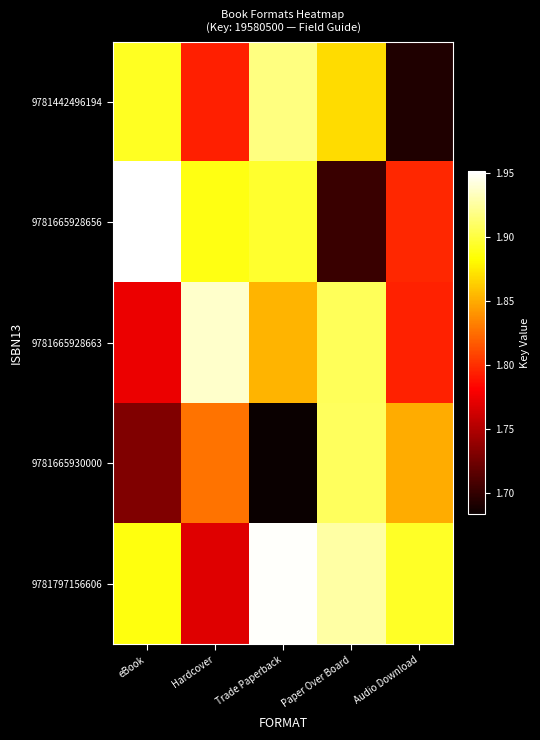

What is the total value across all series at Paper Over Board?

93112117.7